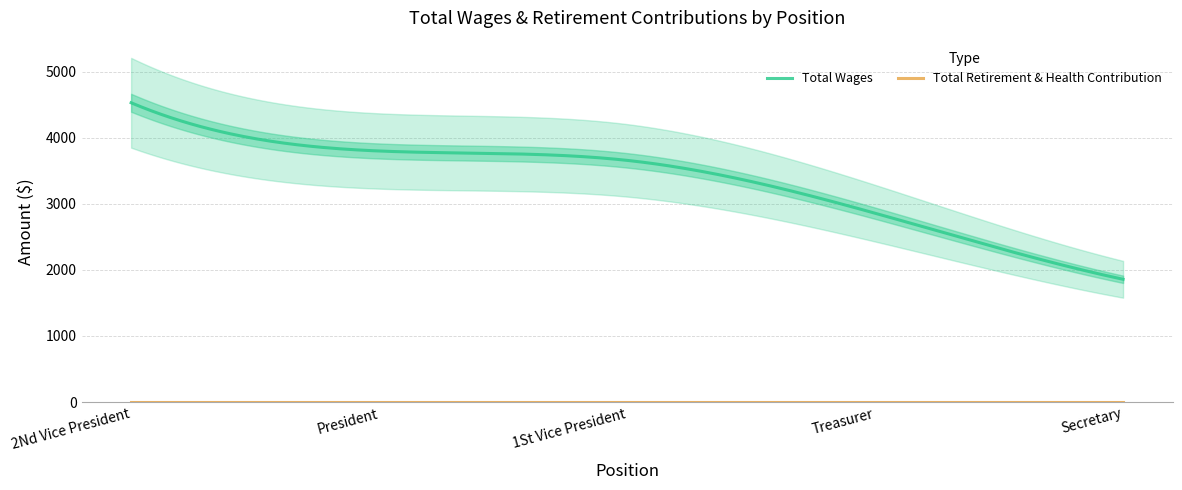

How many distinct data groups are displayed?

2